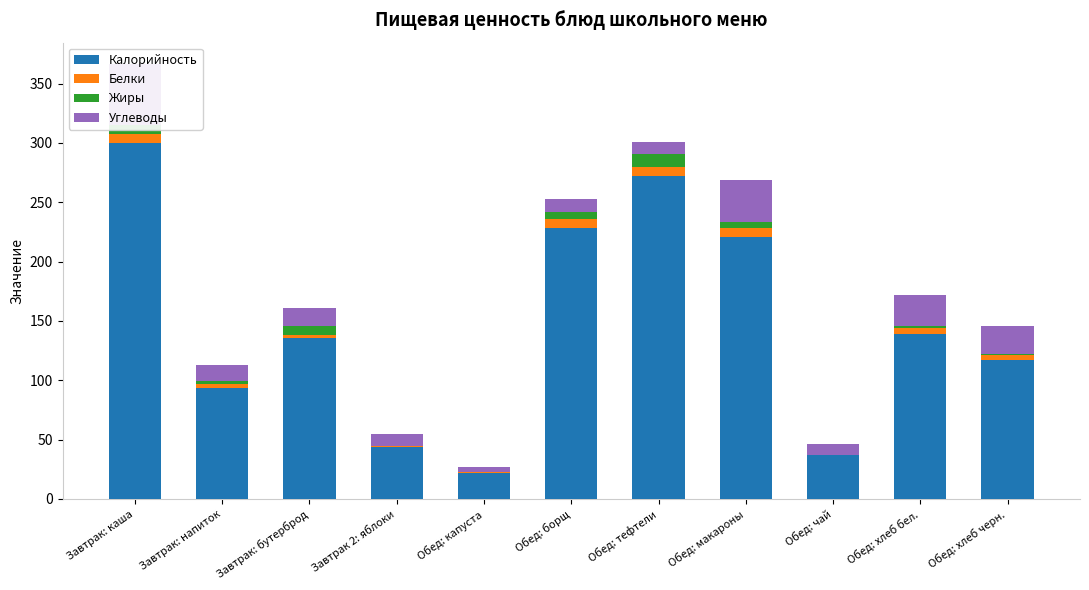

What is the label of the 2nd bar from the right?

Обед: хлеб бел.